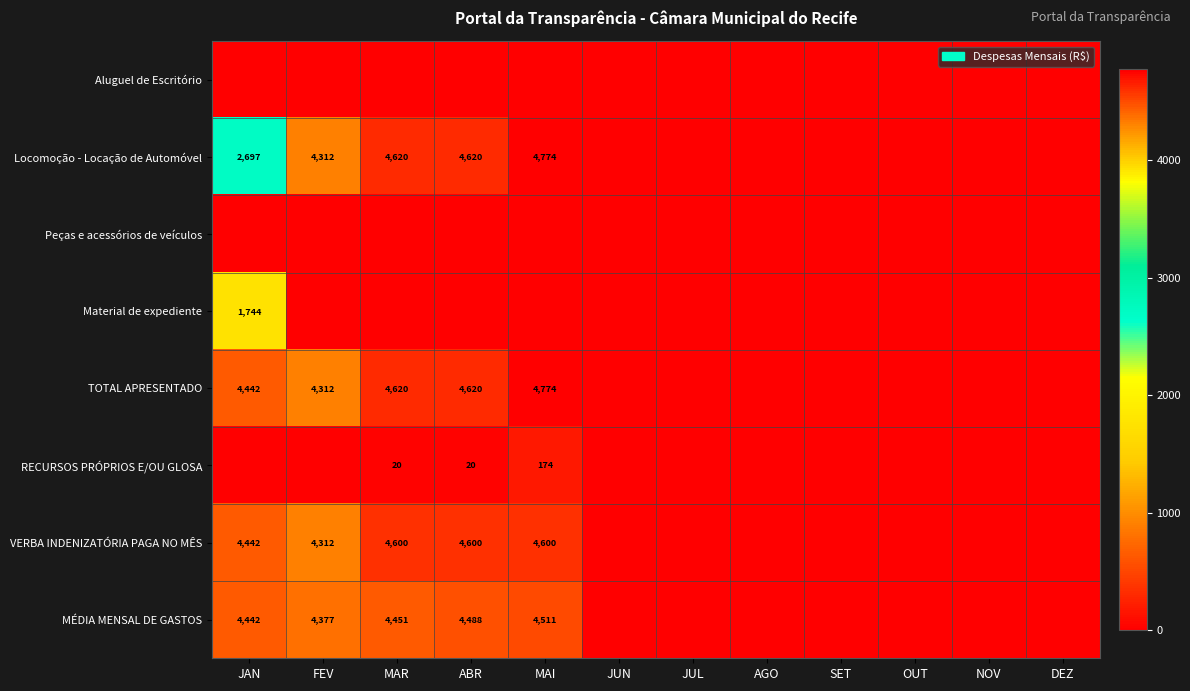

Which label corresponds to the largest value in the chart?

MAI